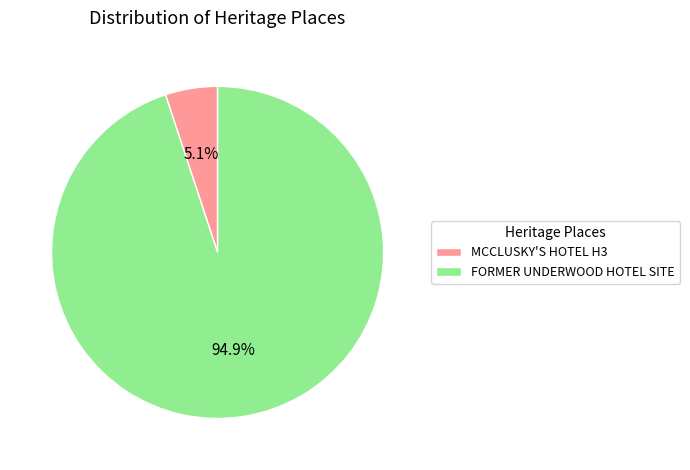

Does any single category account for the majority?

Yes